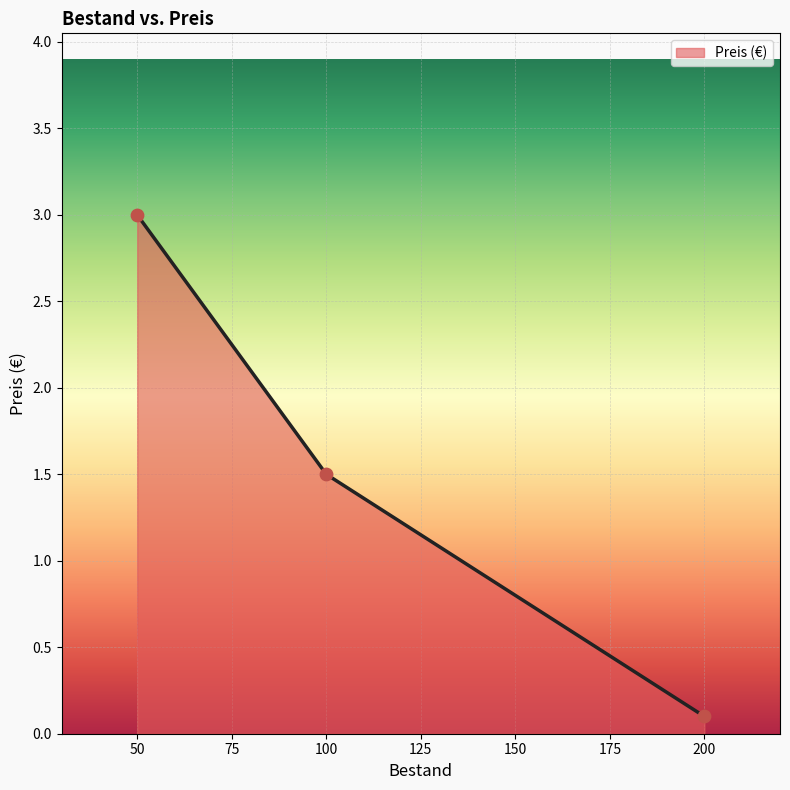

What is the ratio of the value at 200 to the value at 100?

0.1